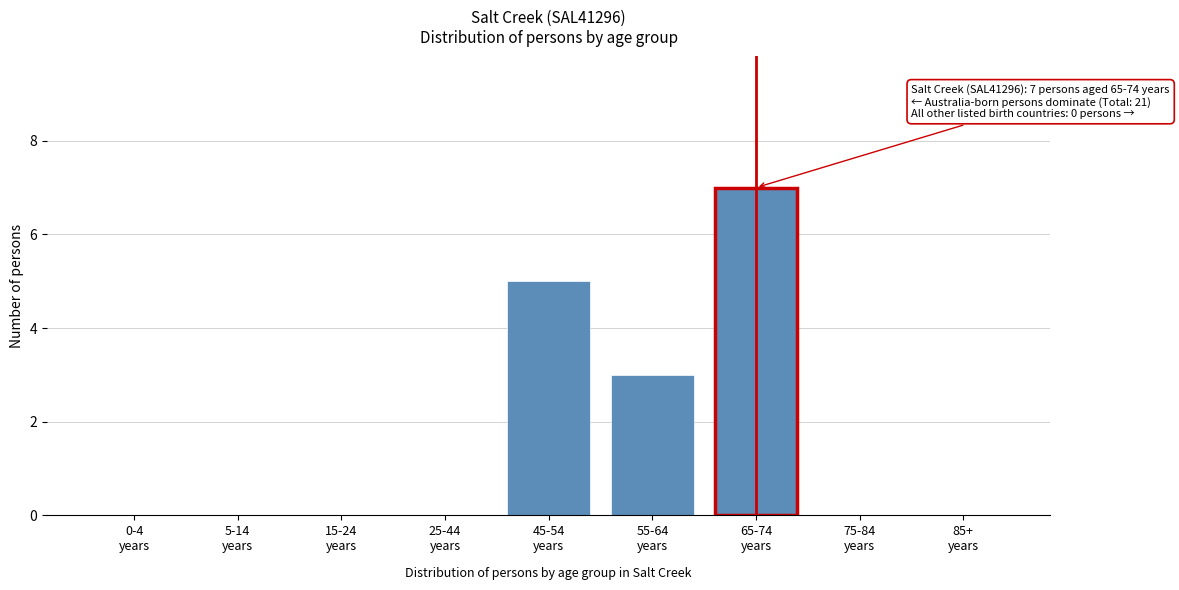

What is the greatest value displayed?

7